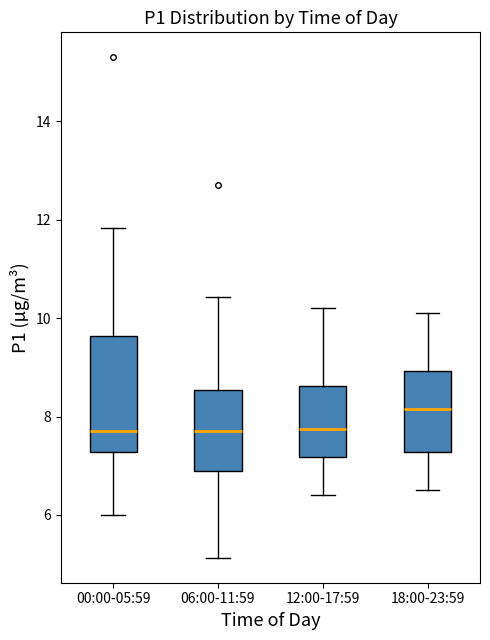

Reading left to right, transcribe this box plot: for each box, give where its median line is, the range the box spans, and where its two whiskers end, as read against the y-axis. The values are not printed on the chart, so give them approximately, as read against the axis.

00:00-05:59: median 7.8, box 7.2 to 9.6, whiskers 6.0 to 11.8
06:00-11:59: median 7.8, box 6.8 to 8.6, whiskers 5.2 to 10.4
12:00-17:59: median 7.8, box 7.2 to 8.6, whiskers 6.4 to 10.2
18:00-23:59: median 8.2, box 7.2 to 9.0, whiskers 6.6 to 10.2